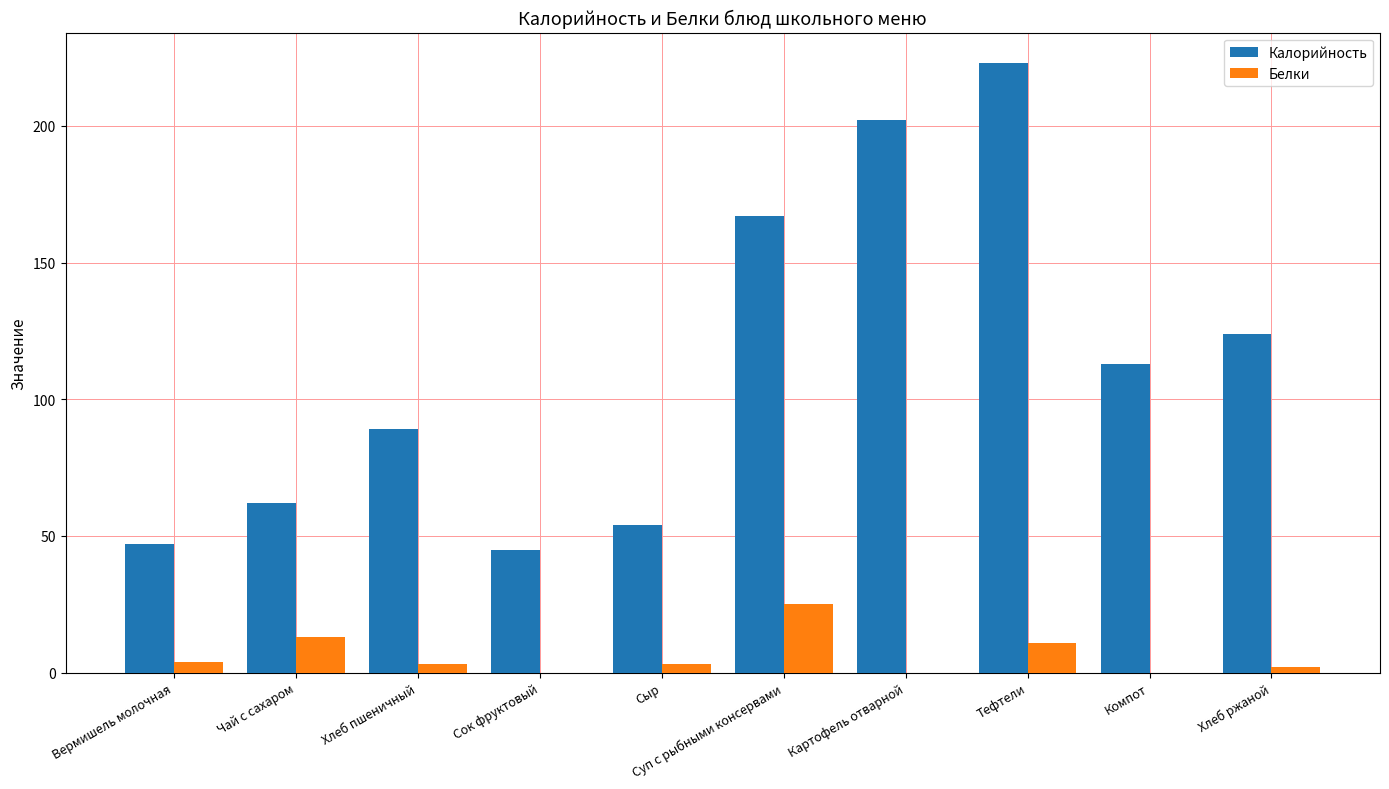

Reading left to right, extract all data points from this chart.

Калорийность: 47	62	89	45	54	167	202	223	113	124
Белки: 4	13	3	0	3	25	0	11	0	2